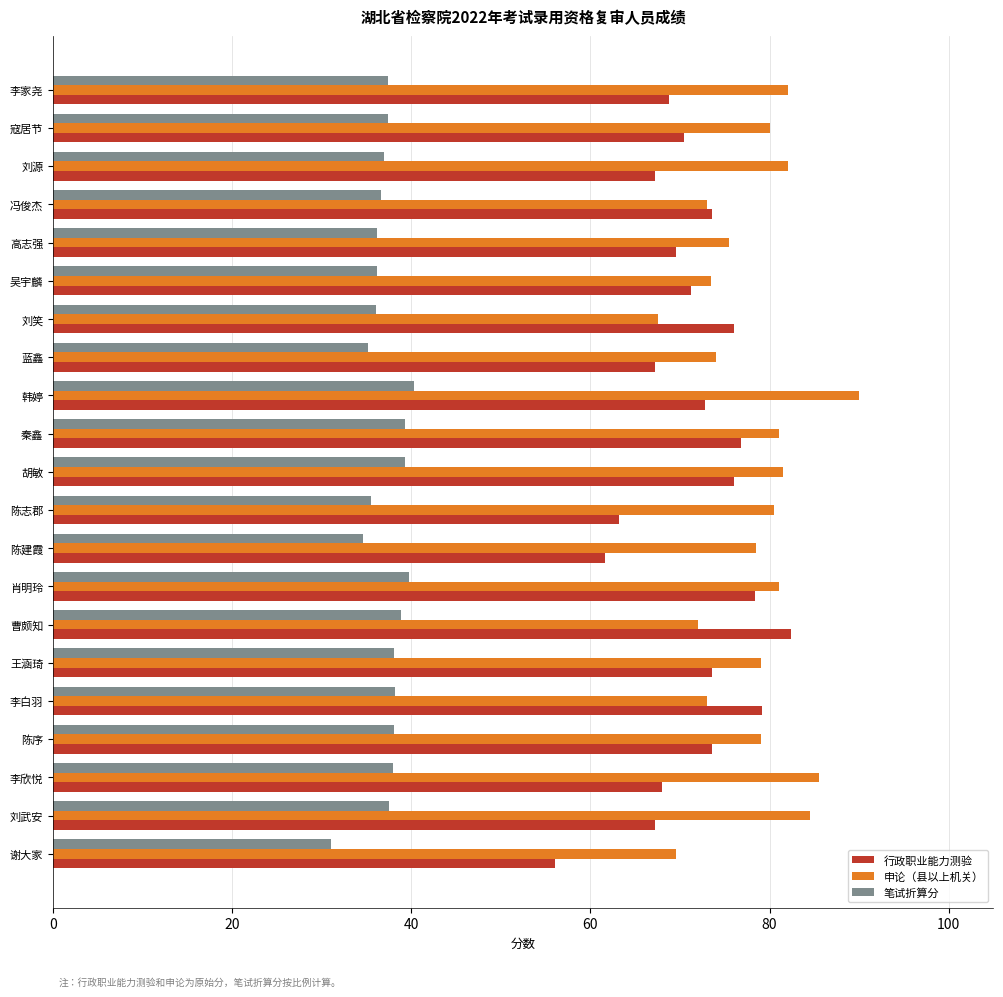

What is the average value of the 行政职业能力测验 series?

71.1